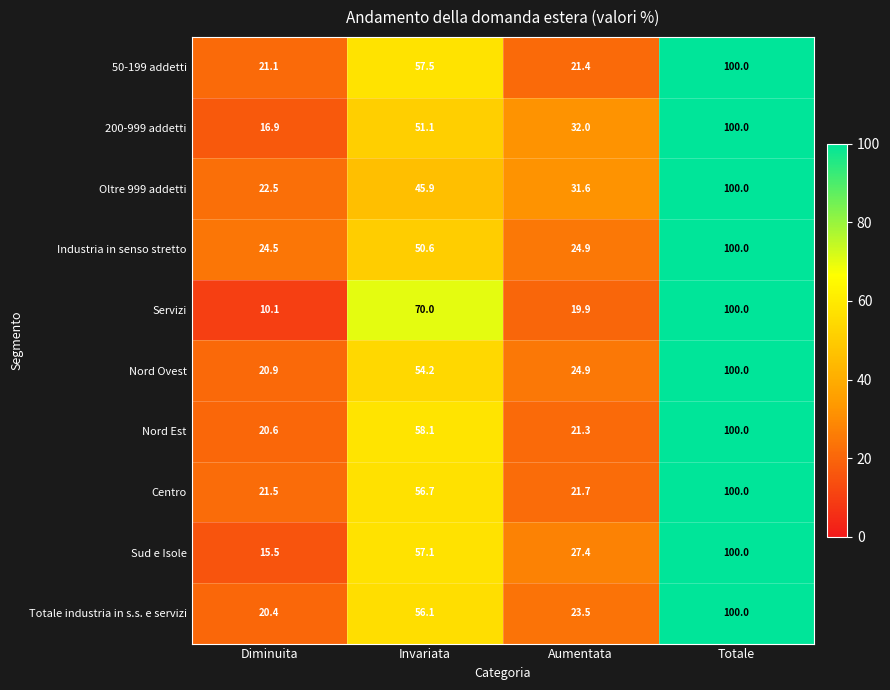

What is the difference between the Servizi values at Totale and Diminuita?

89.9